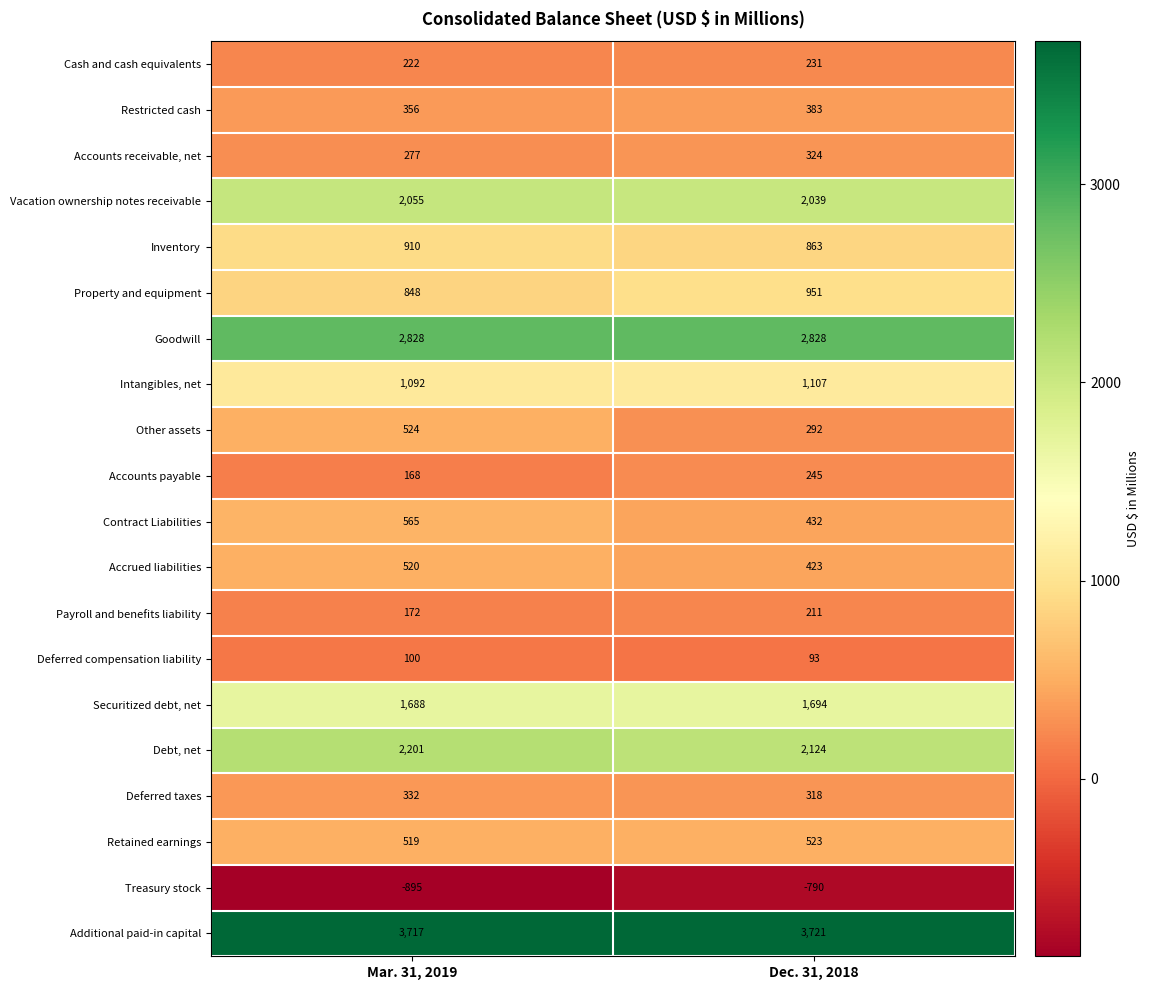

Is it true that Treasury stock equals -790 at Dec. 31, 2018?

True